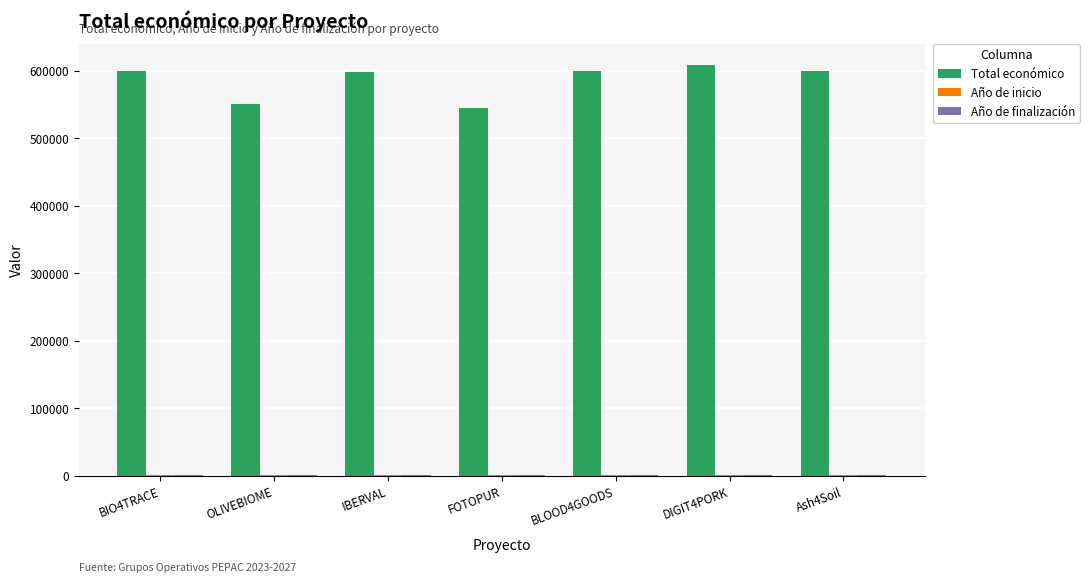

What is the label of the 7th bar from the left?

Ash4Soil